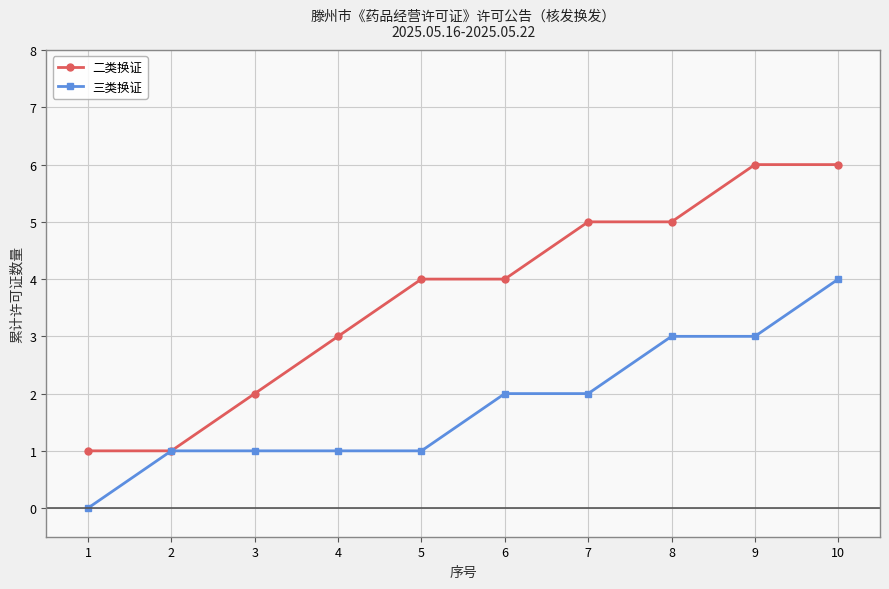

What is the value of the 三类换证 point at the 10th from the left?

4